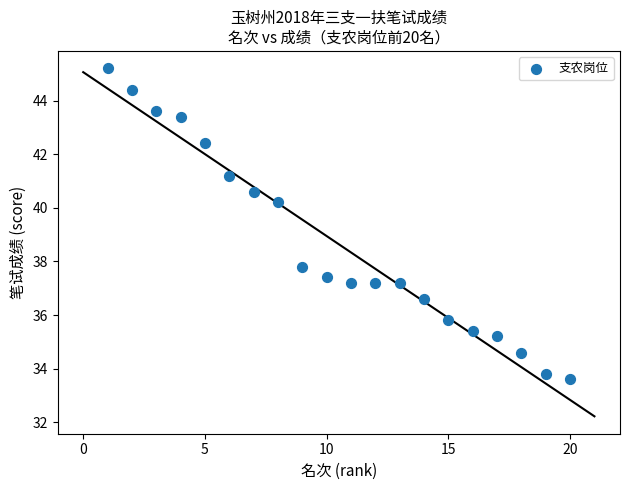

What is the range of X values (max minus min)?

19.0